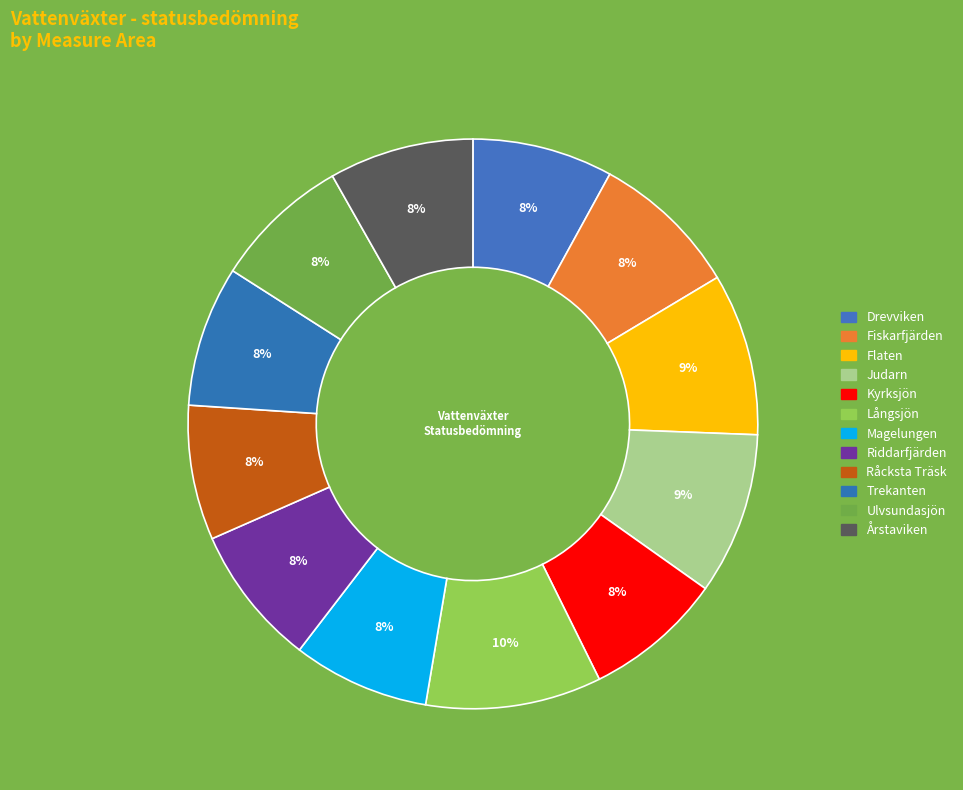

Count the number of slices in the pie.

12